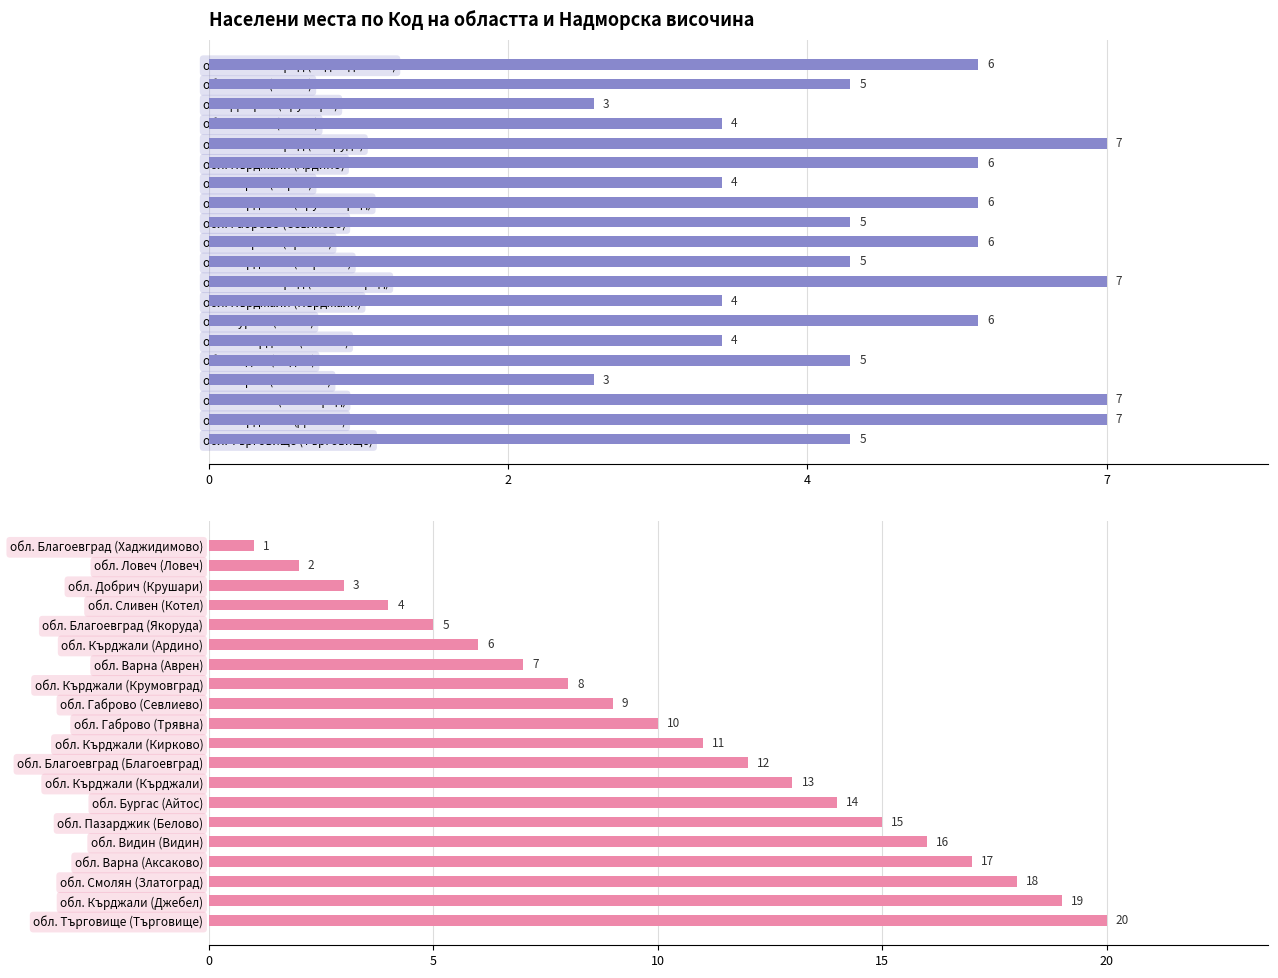

What is the value of the Надморска височина стойност bar at the 3rd from the left?

3